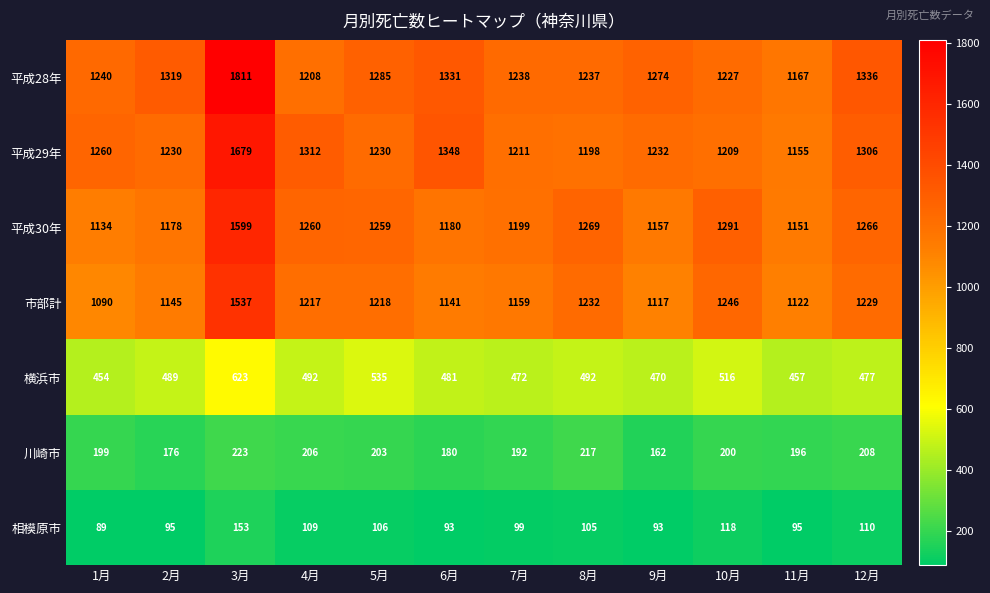

How many series are shown in this chart?

7